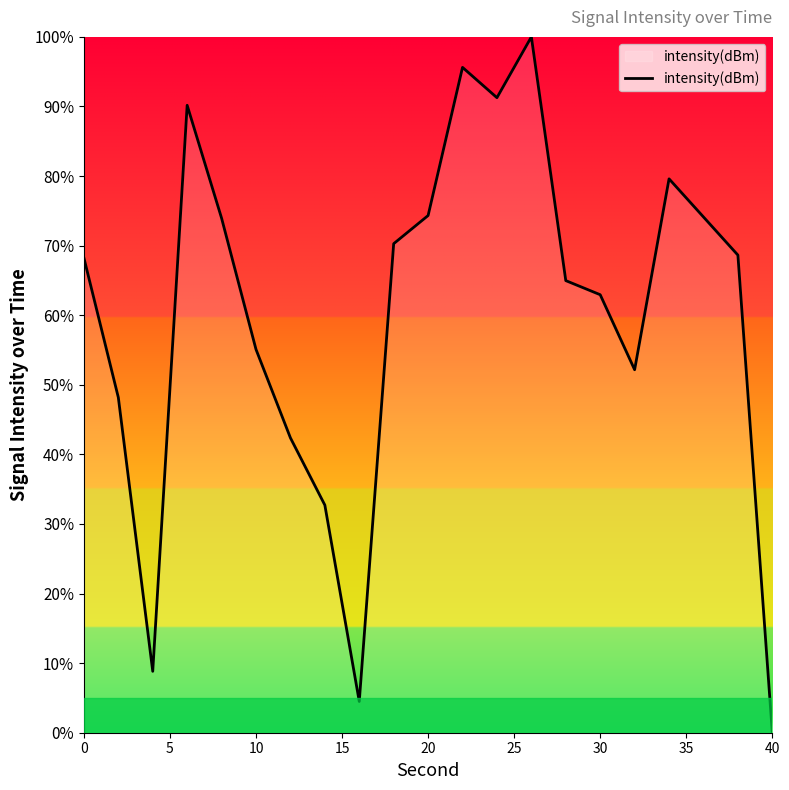

What is the maximum value shown in the chart?

100.0